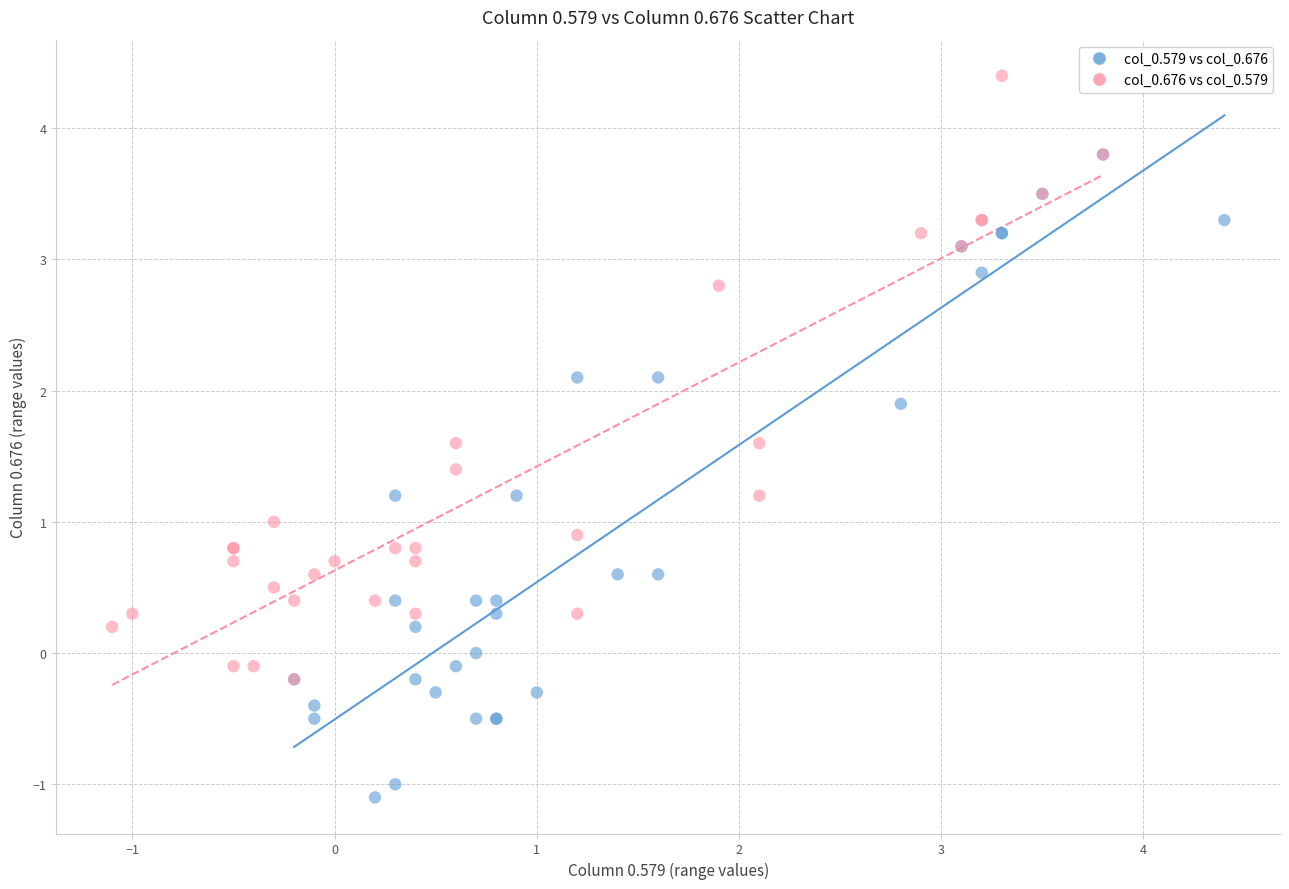

Which series contains the lowest Y value?

col_0.579 vs col_0.676